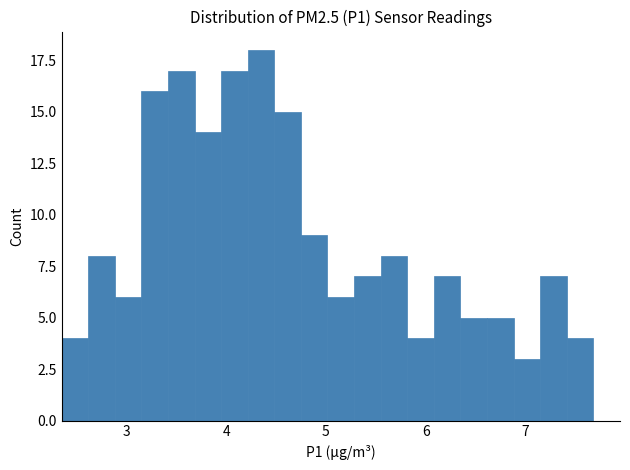

Read against the x-axis, roughly where is the centre of the tallest bar?

4.3